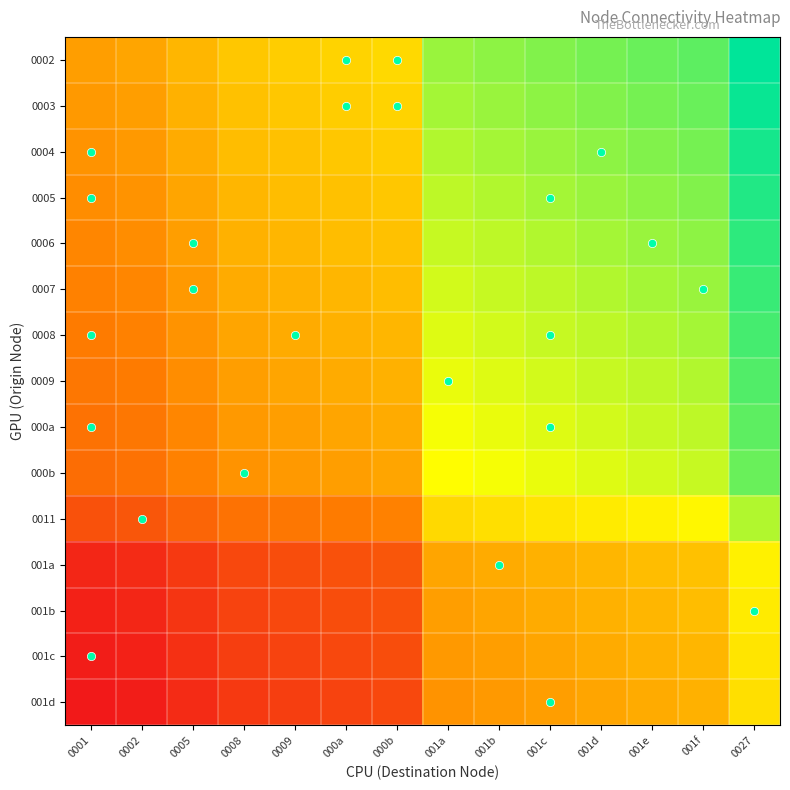

What is the total value across all series at 0009?

-57